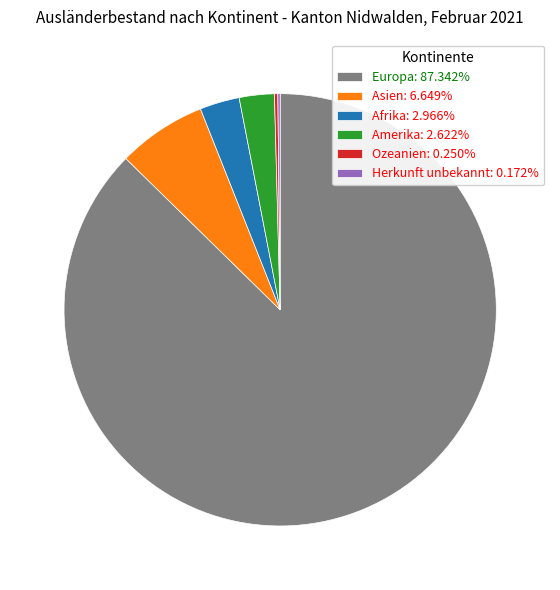

Is Europa: 87.342% the majority of the pie?

Yes